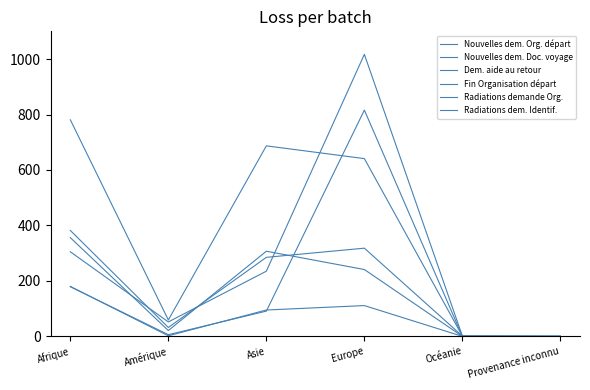

At how many categories does at least one series exceed 202?

3